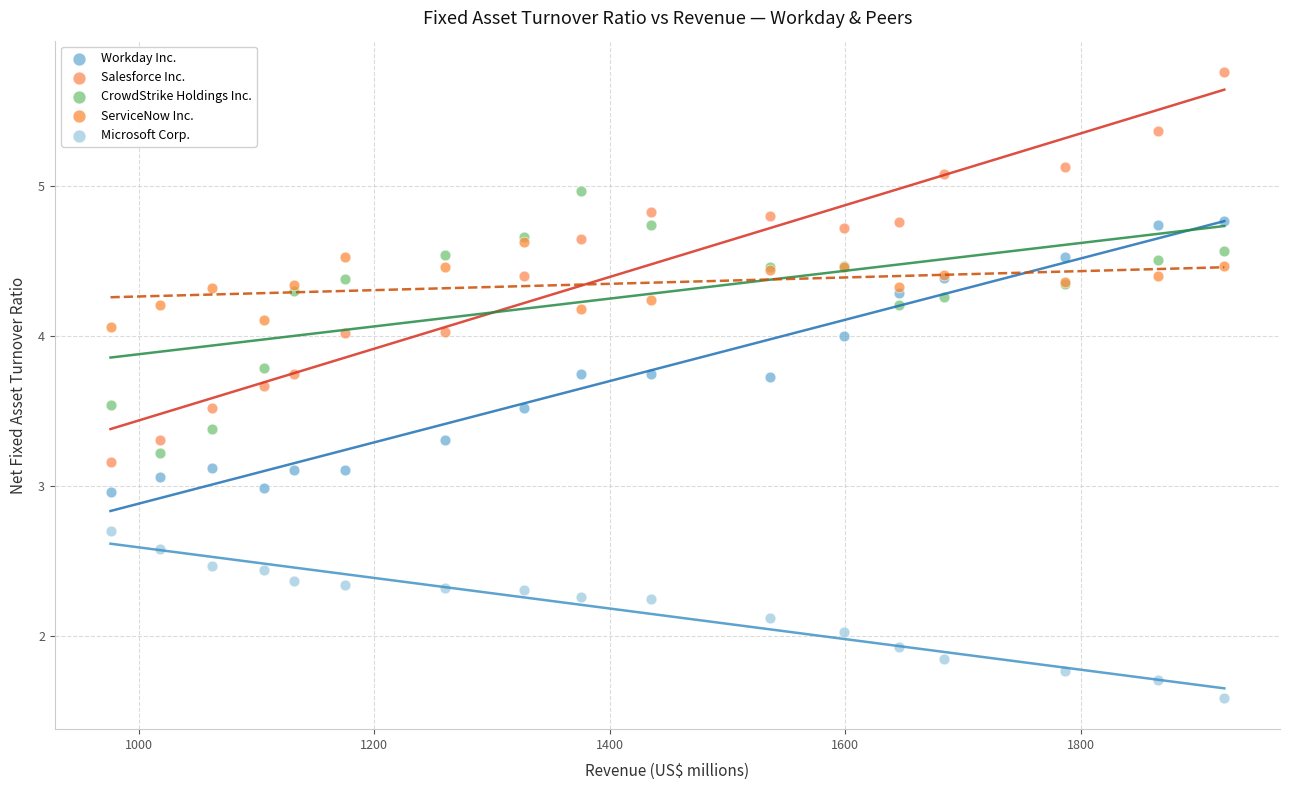

What are all the series names shown in the legend?

Workday Inc., Salesforce Inc., CrowdStrike Holdings Inc., ServiceNow Inc., Microsoft Corp.